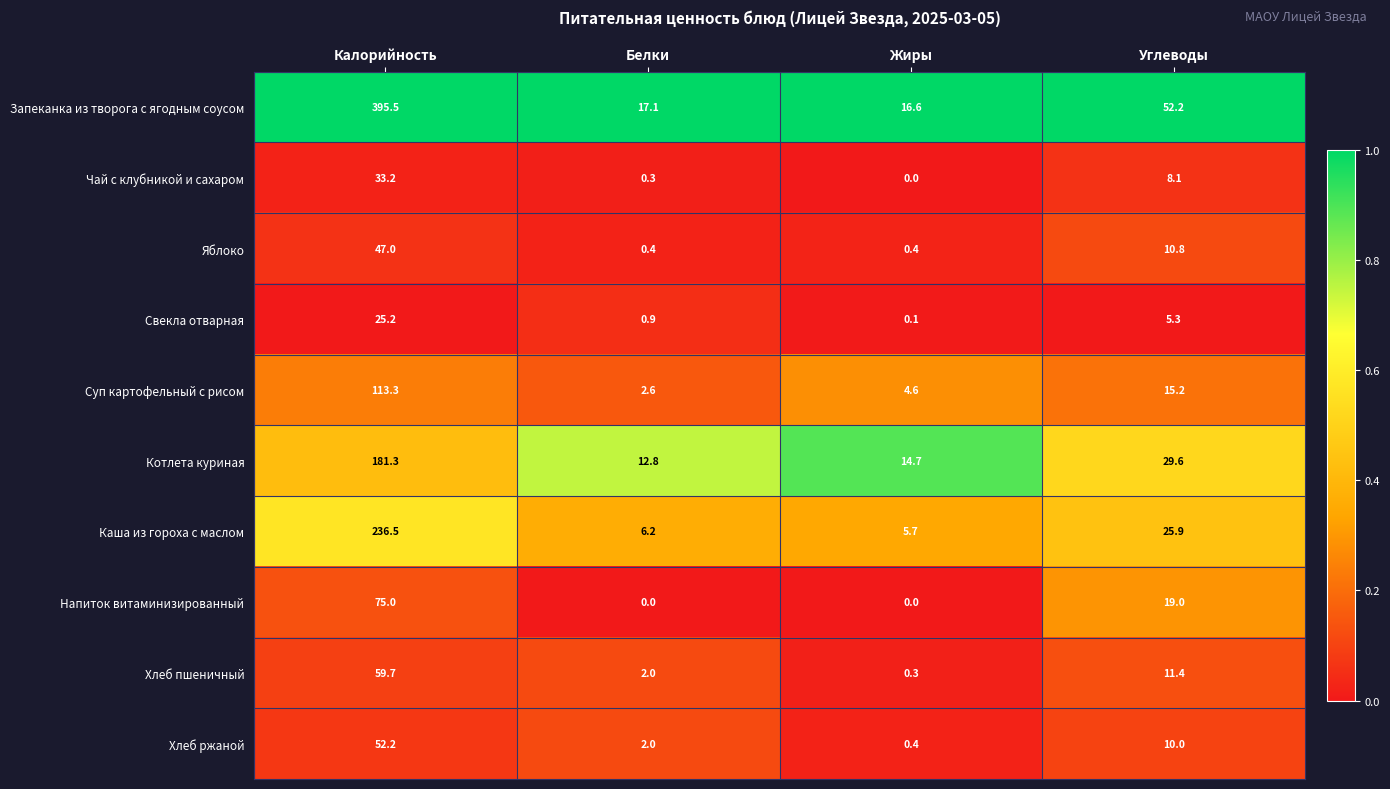

At which label does Хлеб ржаной first exceed 10?

Калорийность